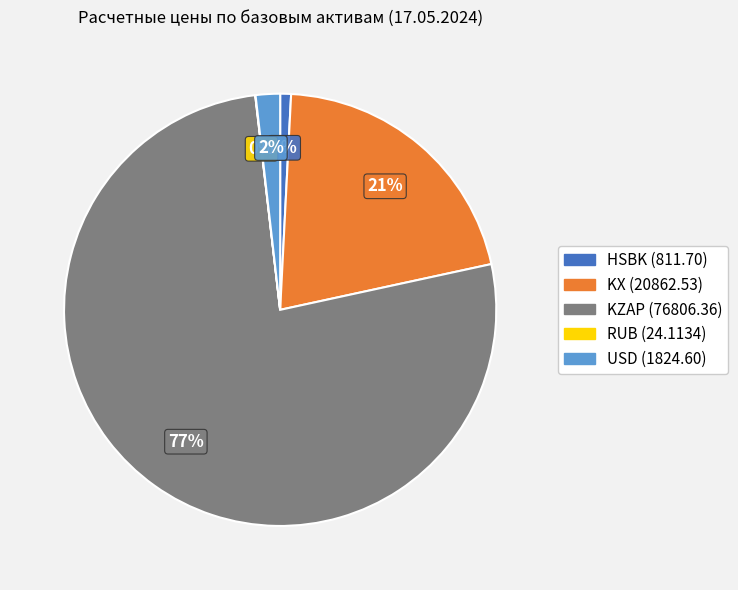

Is there any slice that represents more than half of the pie?

Yes